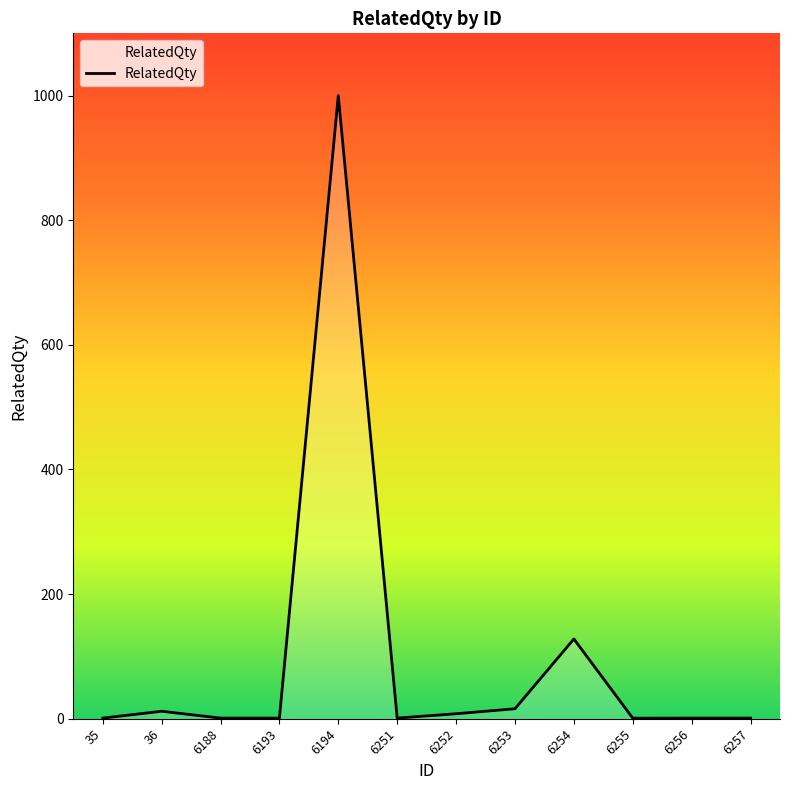

What is the greatest value displayed?

1000.0